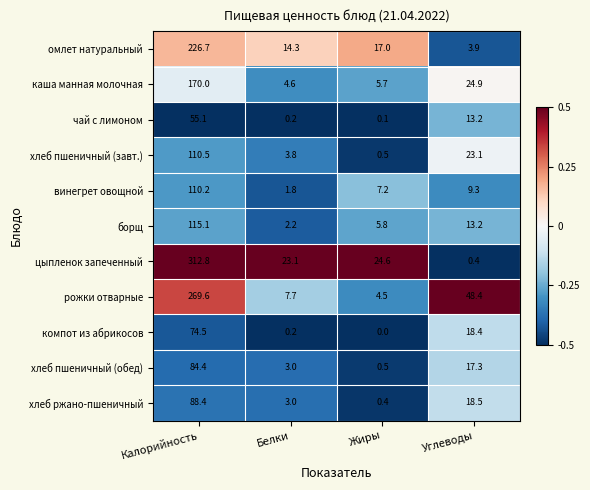

How many series are shown in this chart?

11